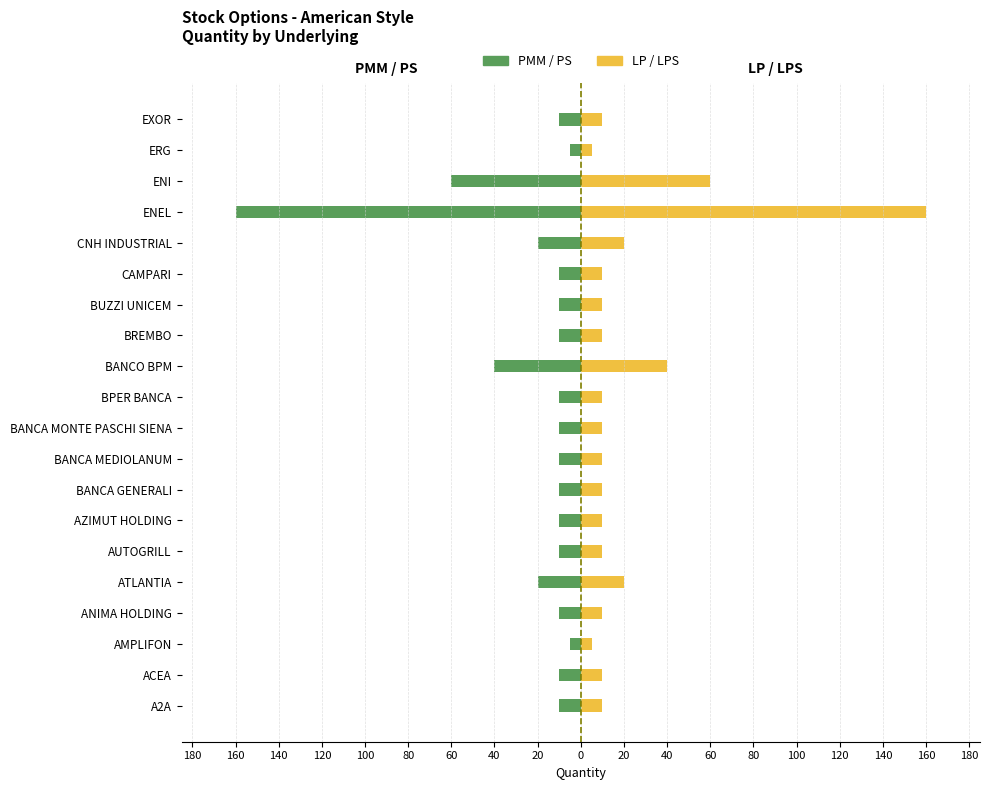

Reading left to right, what are all the values shown in this chart?

PMM / PS: -10	-10	-5	-10	-20	-10	-10	-10	-10	-10	-10	-40	-10	-10	-10	-20	-160	-60	-5	-10
LP / LPS: 10	10	5	10	20	10	10	10	10	10	10	40	10	10	10	20	160	60	5	10